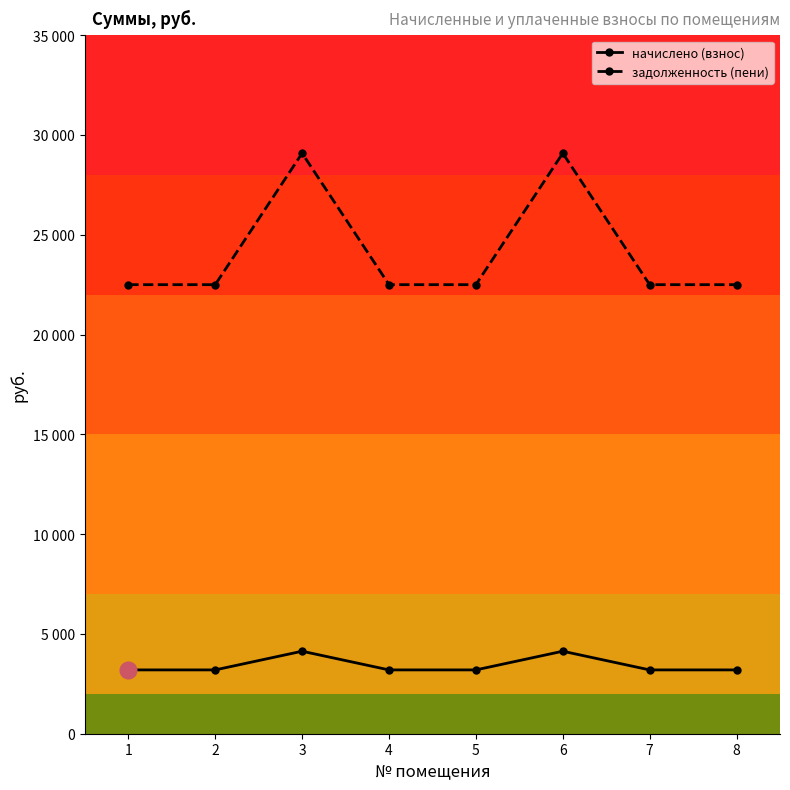

What are all the series names shown in the legend?

начислено (взнос), задолженность (пени)